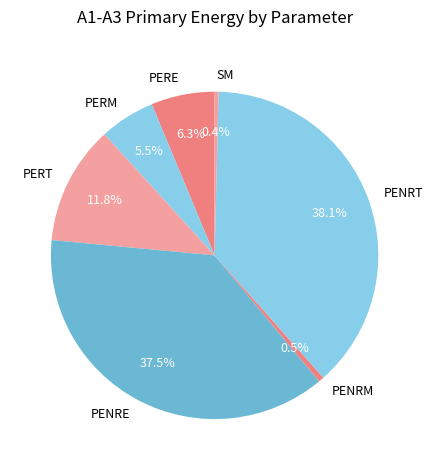

To the nearest percent, what is the average slice percentage?

14%